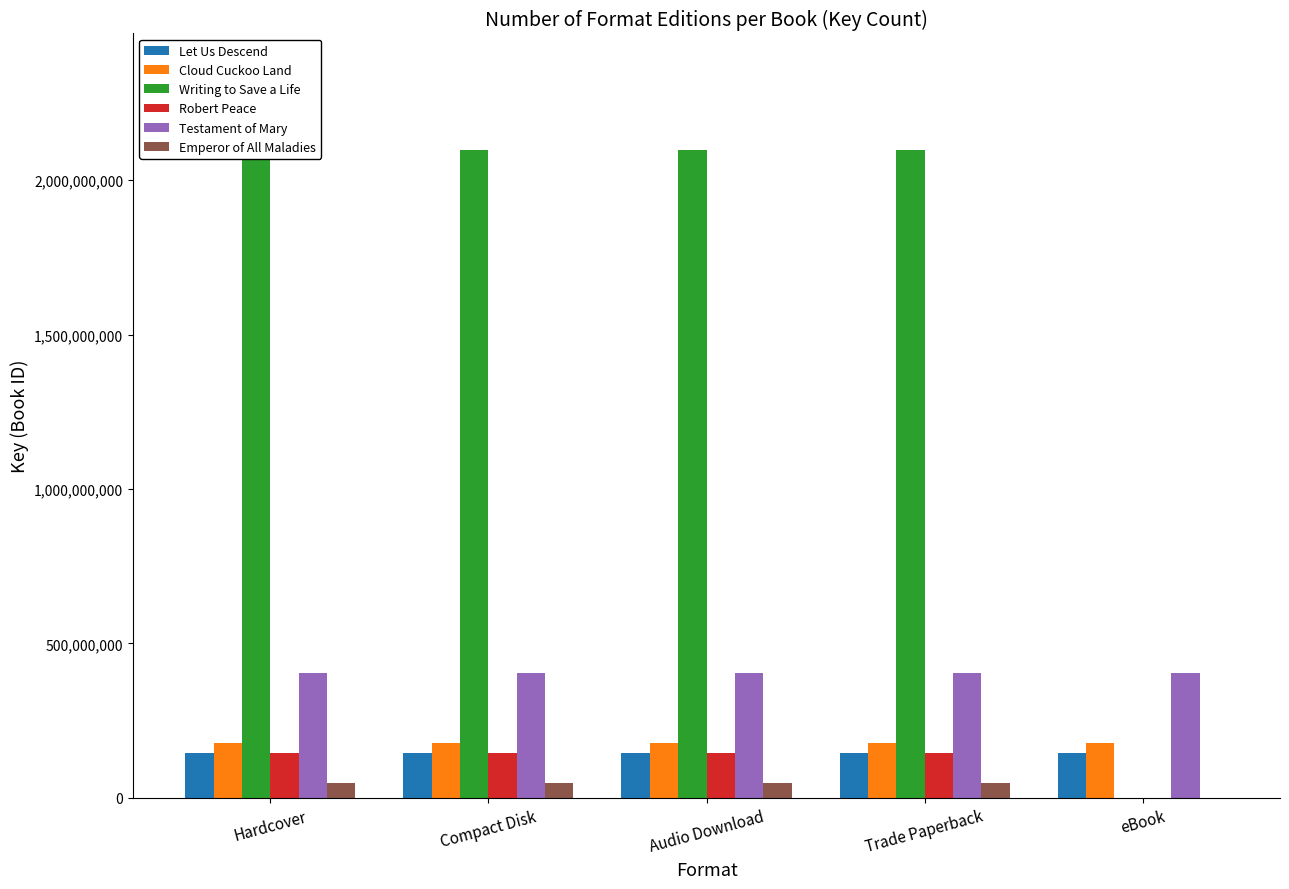

What are all the series names shown in the legend?

Let Us Descend, Cloud Cuckoo Land, Writing to Save a Life, Robert Peace, Testament of Mary, Emperor of All Maladies